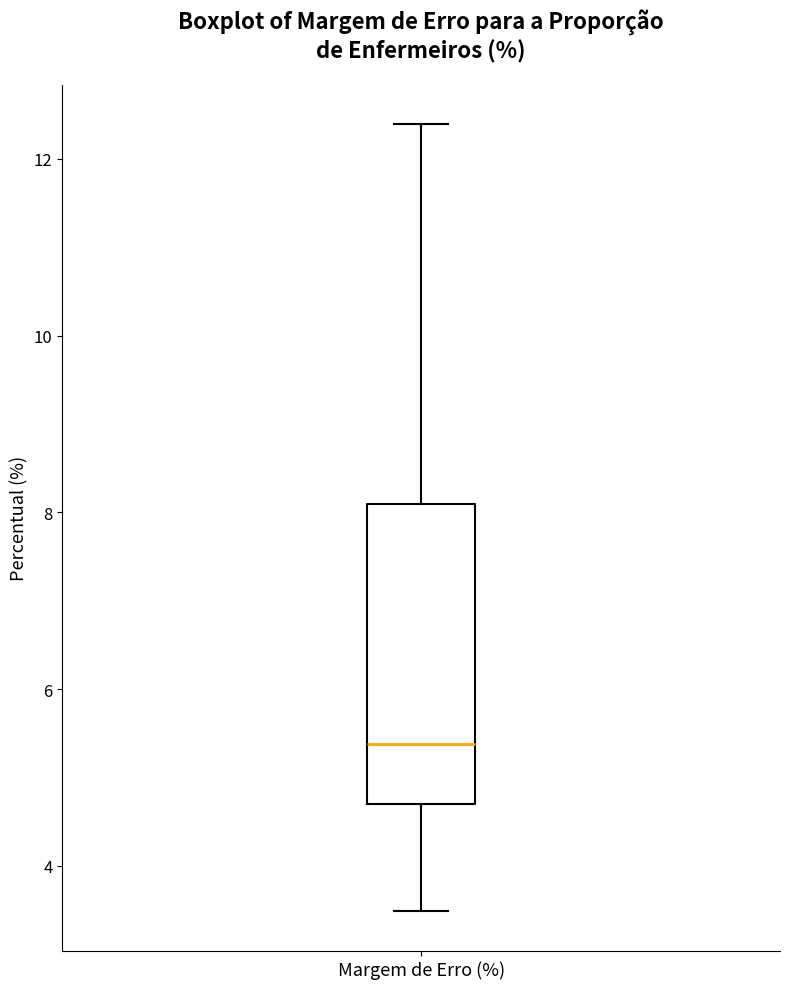

Transcribe this box plot: give where the median line is, the range the box spans, and where the two whiskers end, as read against the y-axis. The values are not printed on the chart, so give them approximately, as read against the axis.

median 5.4, box 4.6 to 8.0, whiskers 3.4 to 12.4